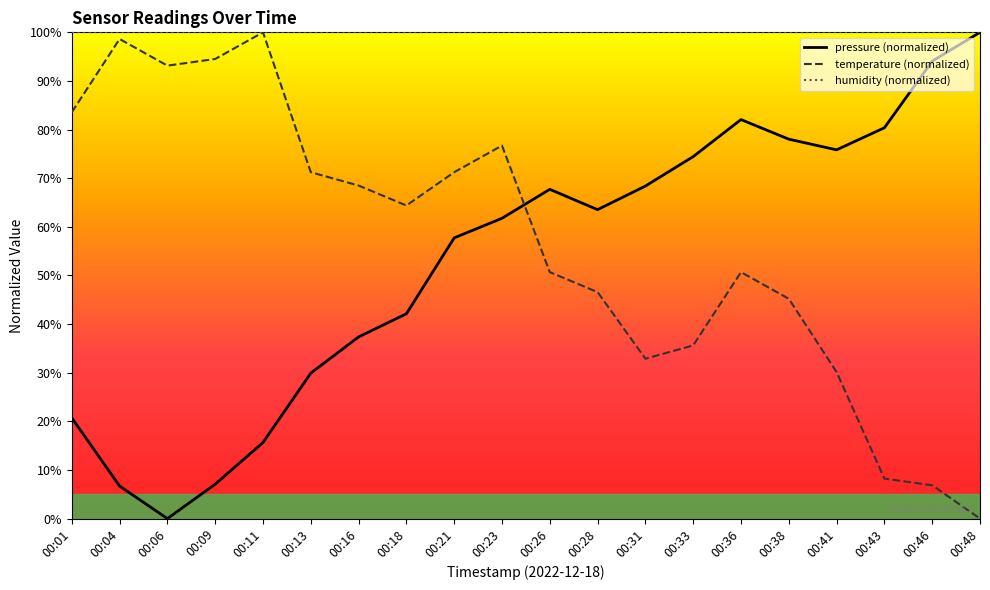

How many intersections are there between temperature (normalized) and pressure (normalized)?

1